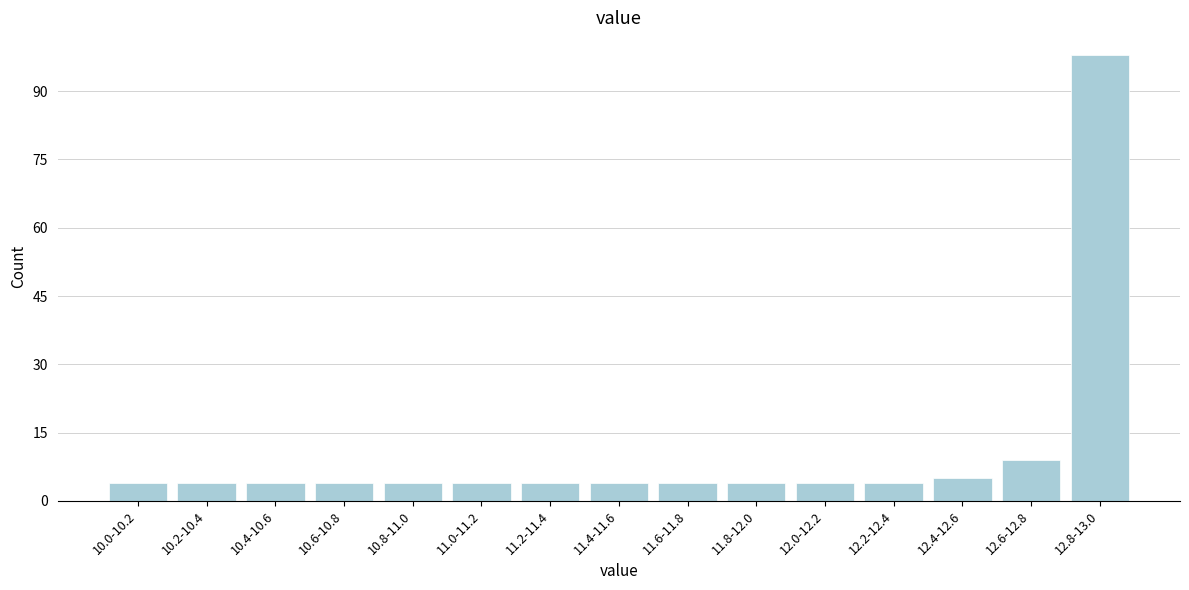

Reading right to left, transcribe all the data shown in this chart.

98	9	5	4	4	4	4	4	4	4	4	4	4	4	4